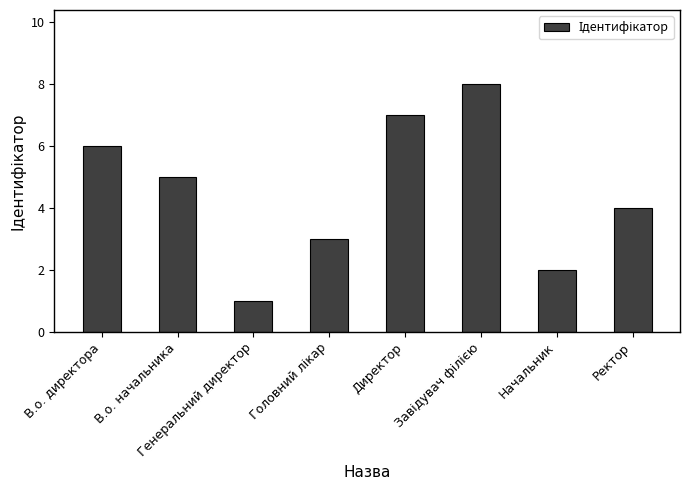

What is the sum of all values?

36